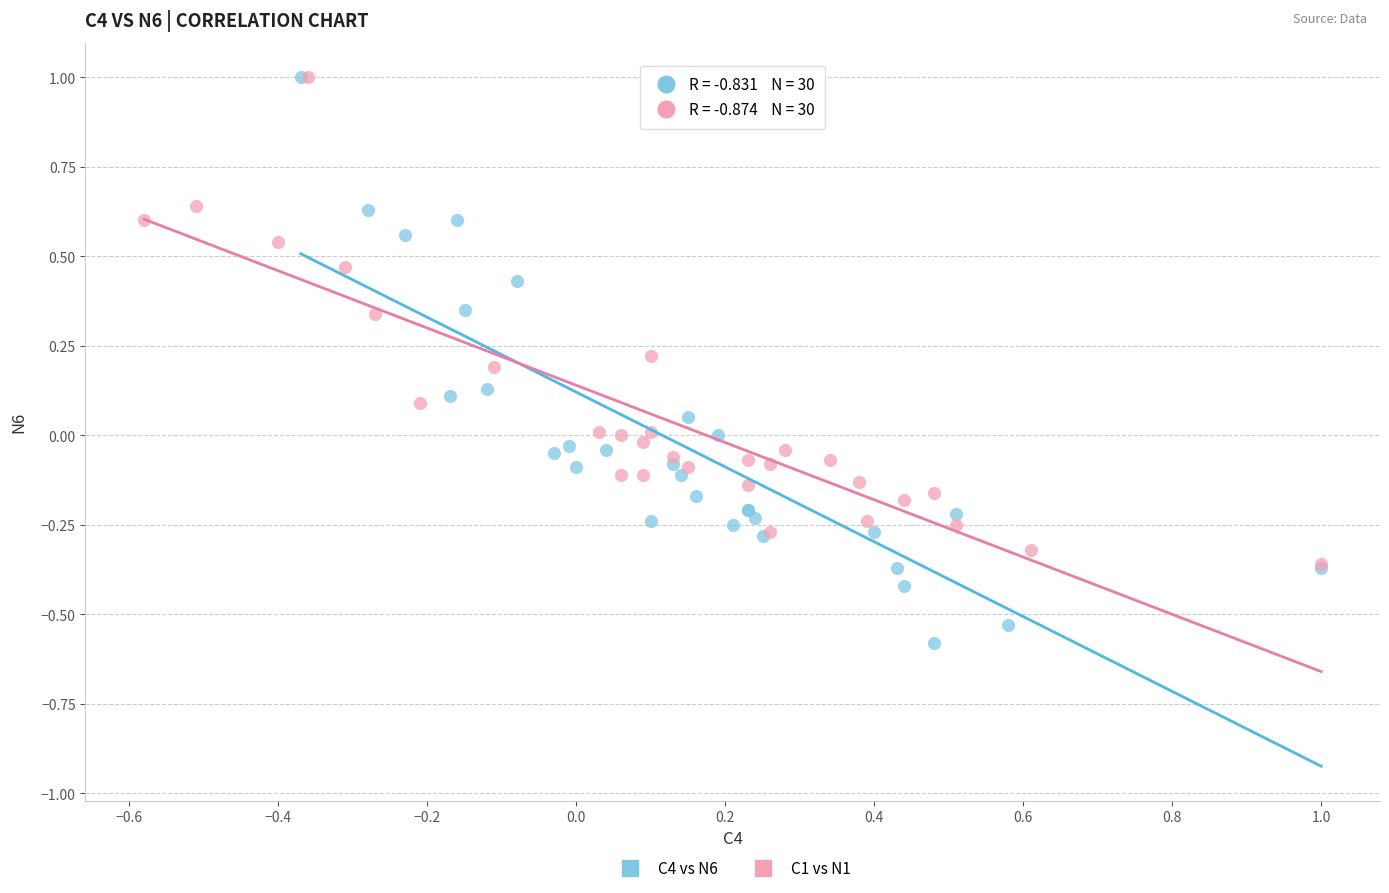

Which series has the widest spread of Y values?

C4 vs N6